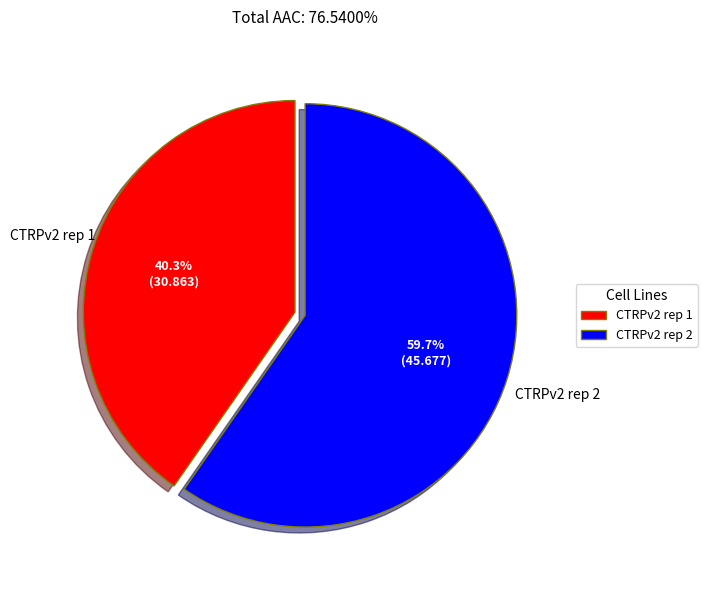

What percentage is the CTRPv2 rep 2 slice, to the nearest percent?

60%